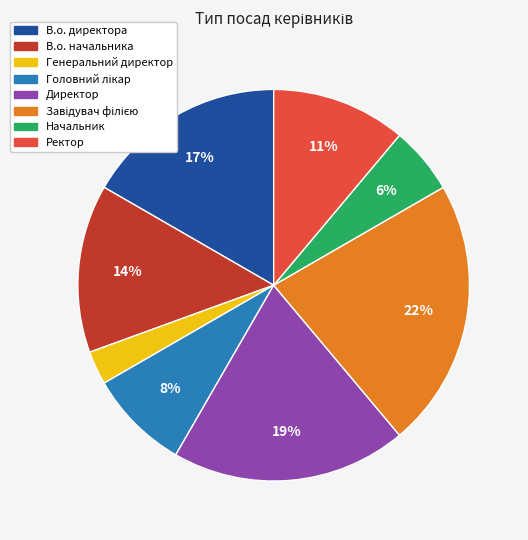

Which slice is the smallest?

Генеральний директор